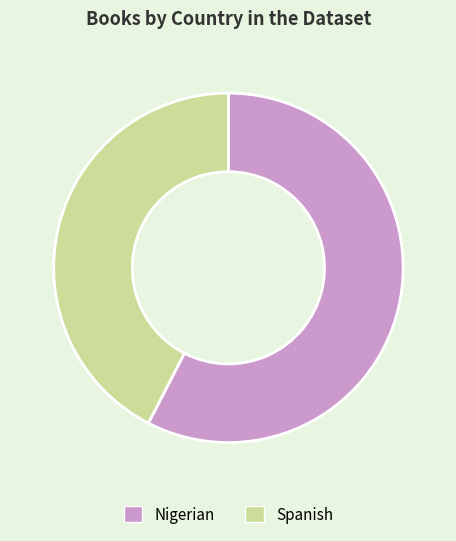

Which slice is the largest?

Nigerian